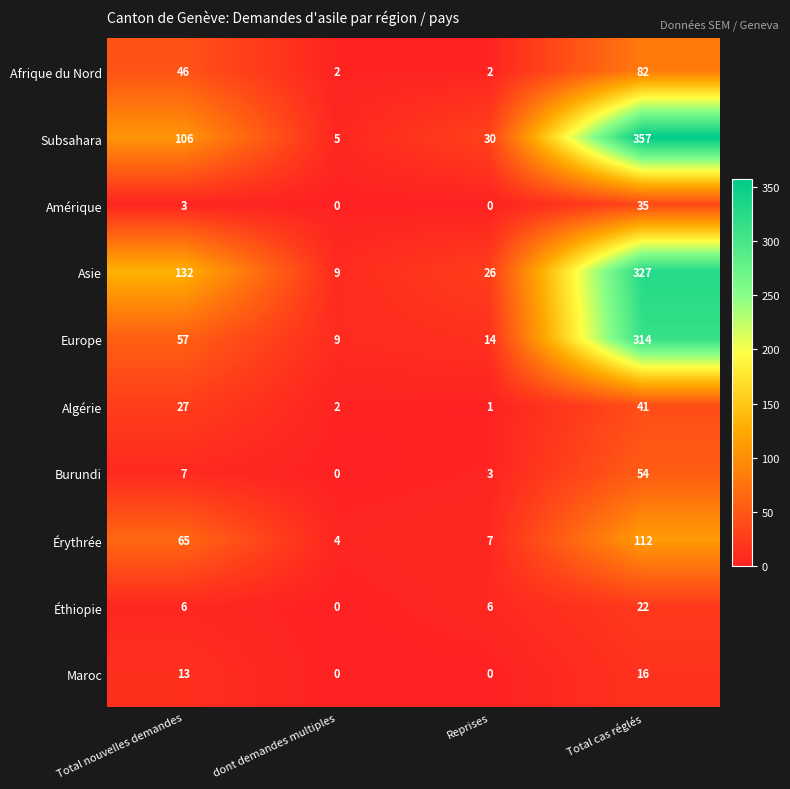

What is the difference between the Algérie values at dont demandes multiples and Total cas réglés?

39